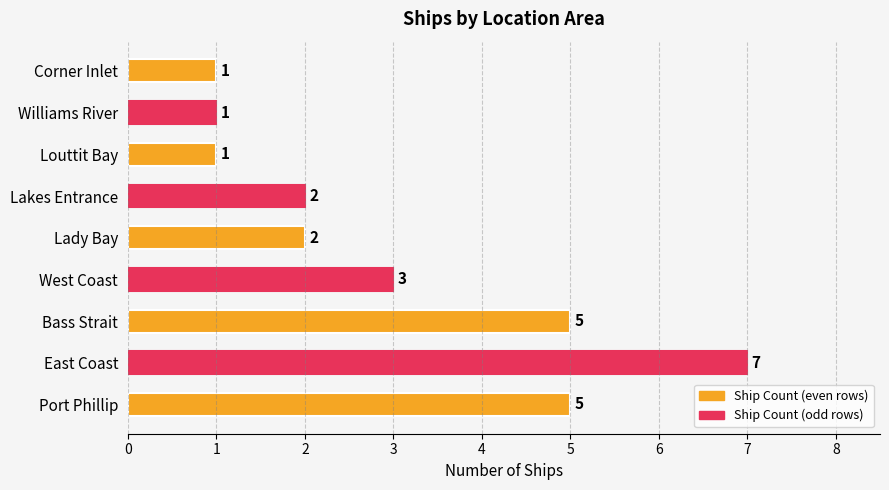

Which category has the highest value across all series?

East Coast